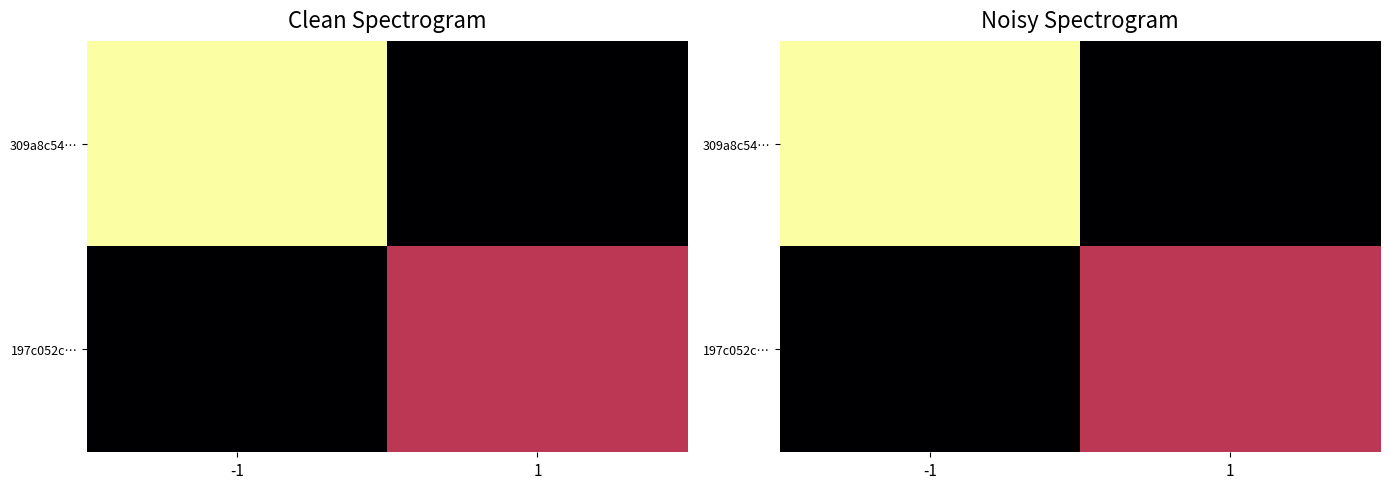

List the series in order of their overall mean, highest first.

309a8c54…, 197c052c…